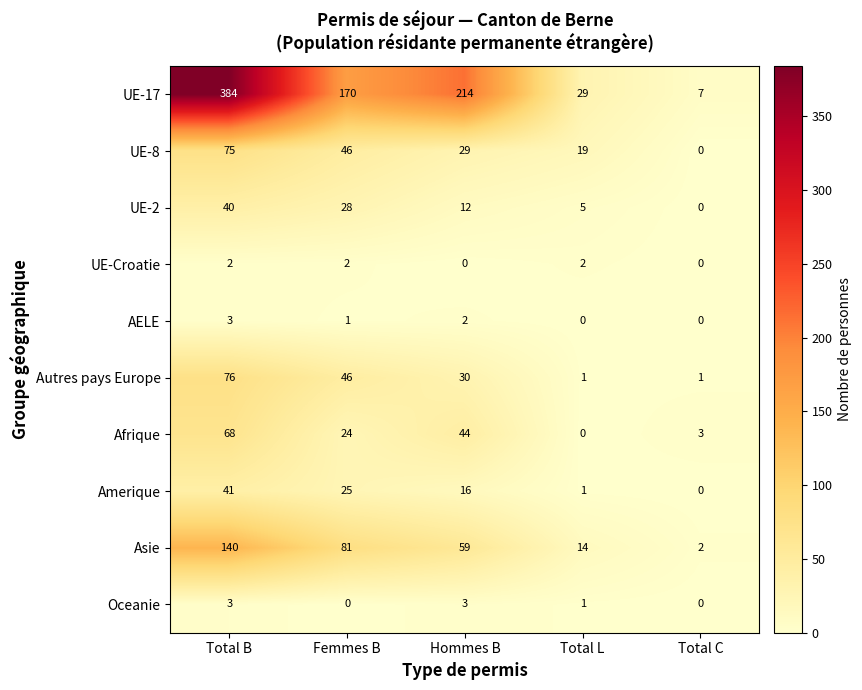

At how many categories does at least one series exceed 230?

1